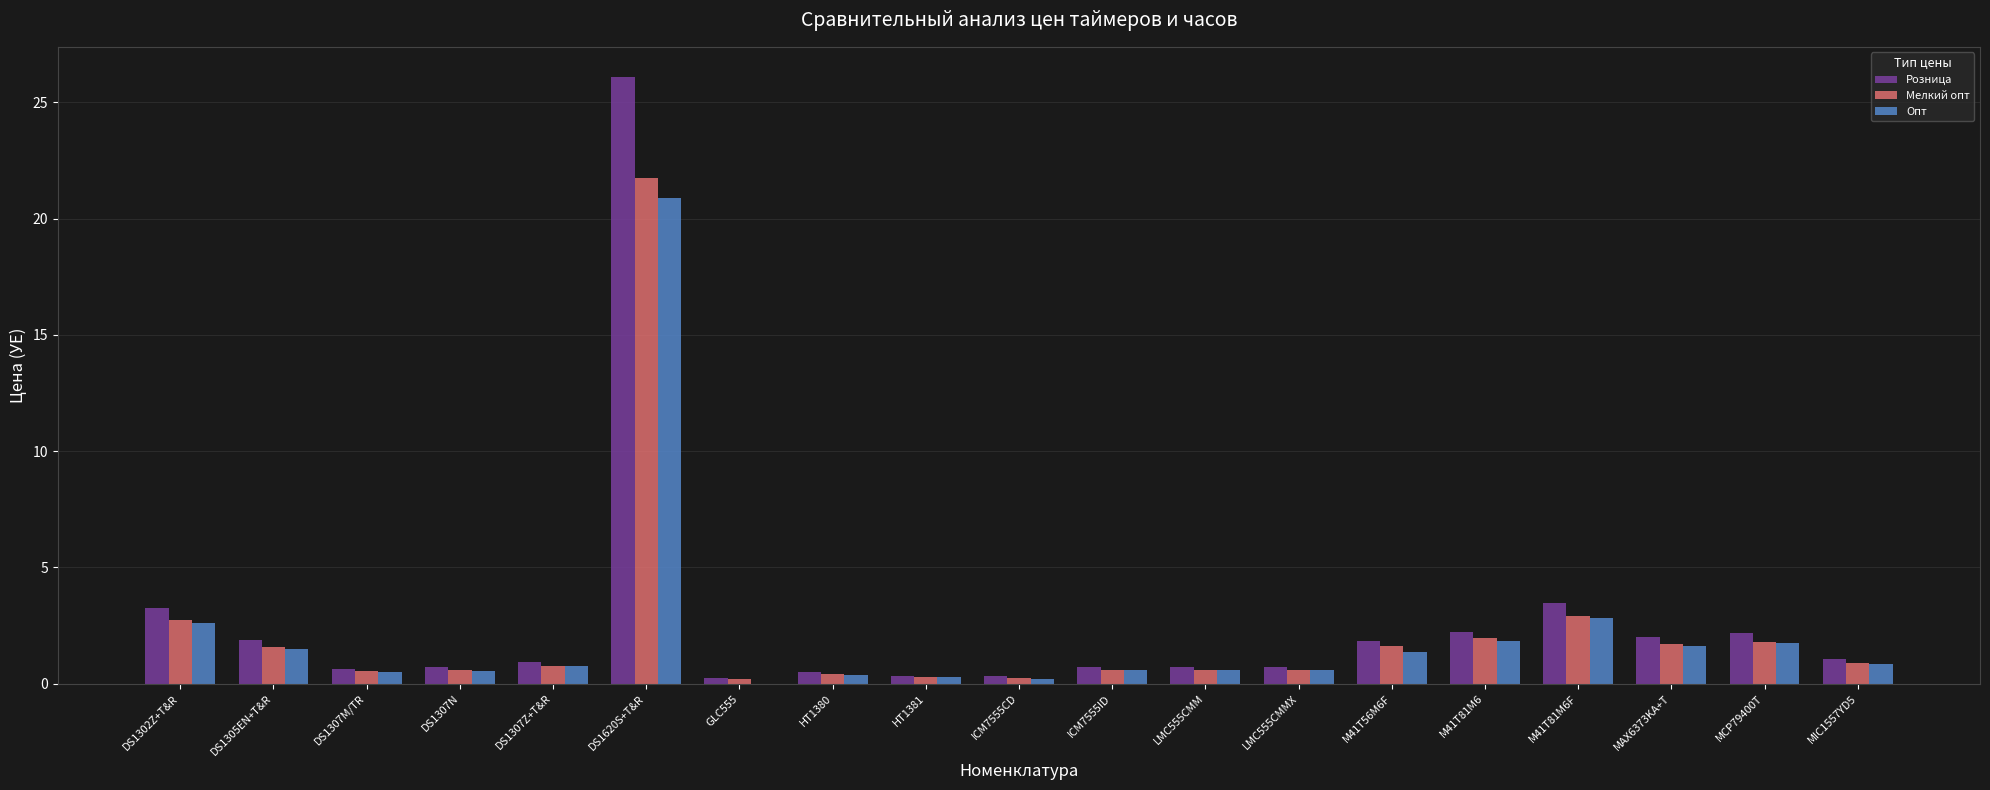

What is the total value across all series at MCP79400T?

5.7